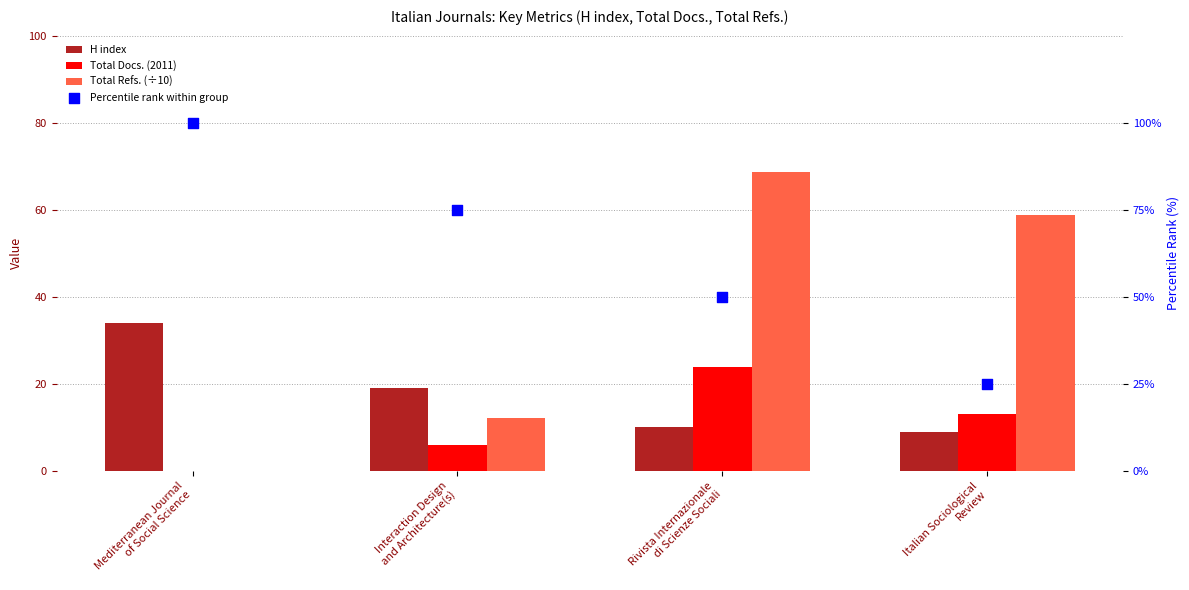

What is the total value across all series at Mediterranean Journal
of Social Science?

134.0